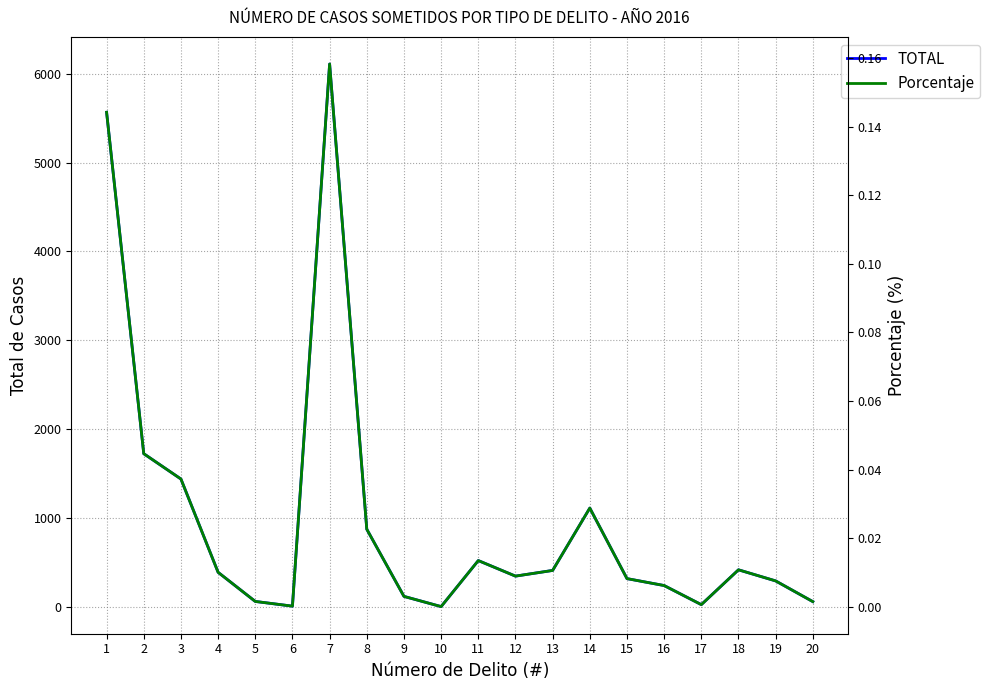

Where is TOTAL nearest to the value 3056?

2